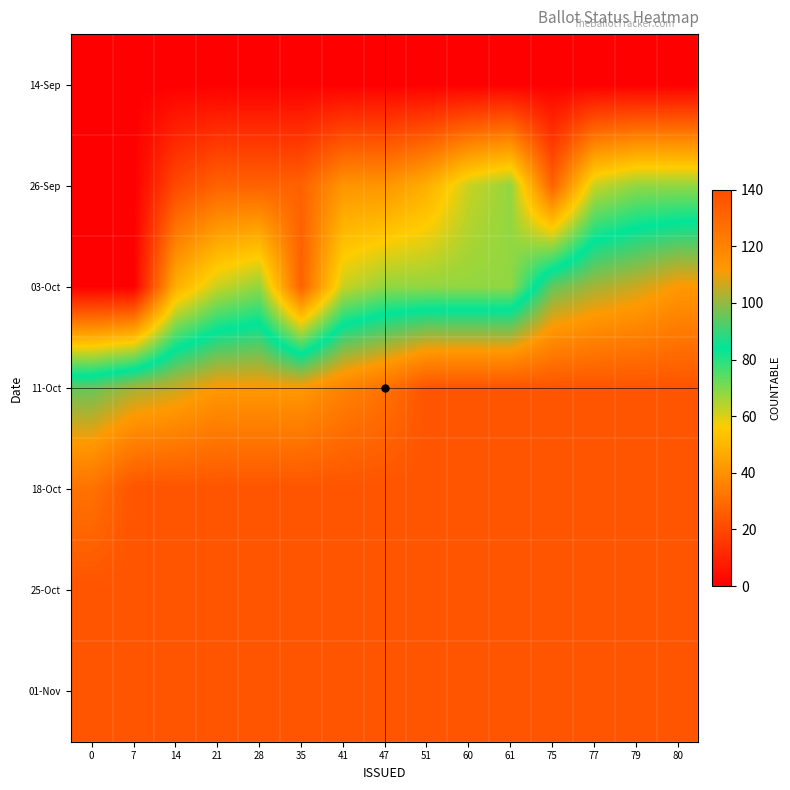

Reading right to left, transcribe all the data shown in this chart.

14-Sep: 80=0	79=0	77=0	75=0	61=0	60=0	51=0	47=0	41=0	35=0	28=0	21=0	14=0	7=0	0=0
26-Sep: 80=68	79=68	77=62	75=27	61=68	60=62	51=48	47=41	41=41	35=27	28=27	21=27	14=20	7=0	0=0
03-Oct: 80=112	79=106	77=102	75=95	61=68	60=68	51=68	47=68	41=62	35=27	28=68	21=62	14=48	7=0	0=0
11-Oct: 80=137	79=137	77=137	75=137	61=137	60=137	51=137	47=126	41=120	35=112	28=112	21=112	14=106	7=102	0=95
18-Oct: 80=137	79=137	77=137	75=137	61=137	60=137	51=137	47=137	41=137	35=137	28=137	21=137	14=137	7=137	0=126
25-Oct: 80=137	79=137	77=137	75=137	61=137	60=137	51=137	47=137	41=137	35=137	28=137	21=137	14=137	7=137	0=137
01-Nov: 80=137	79=137	77=137	75=137	61=137	60=137	51=137	47=137	41=137	35=137	28=137	21=137	14=137	7=137	0=137